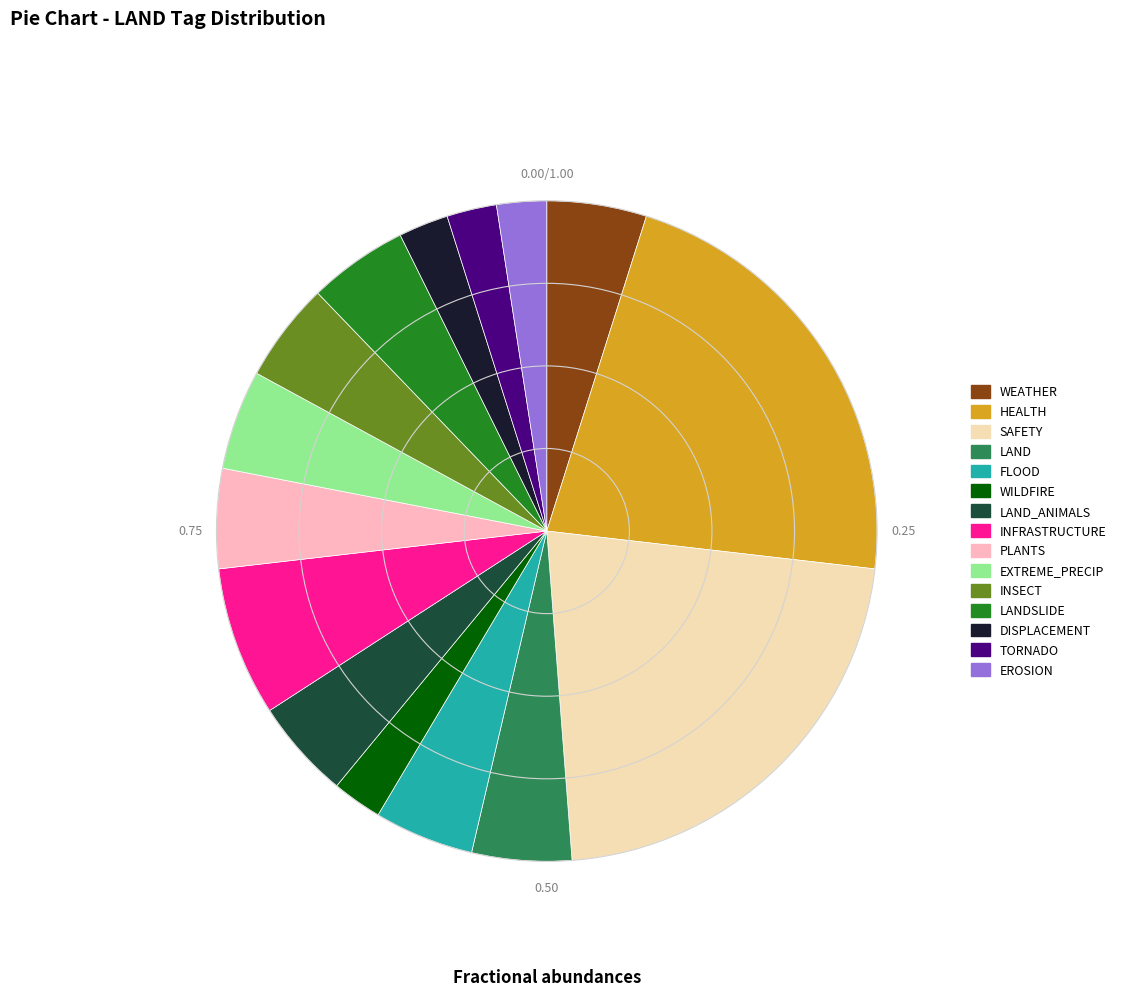

Is there a majority slice in this chart?

No